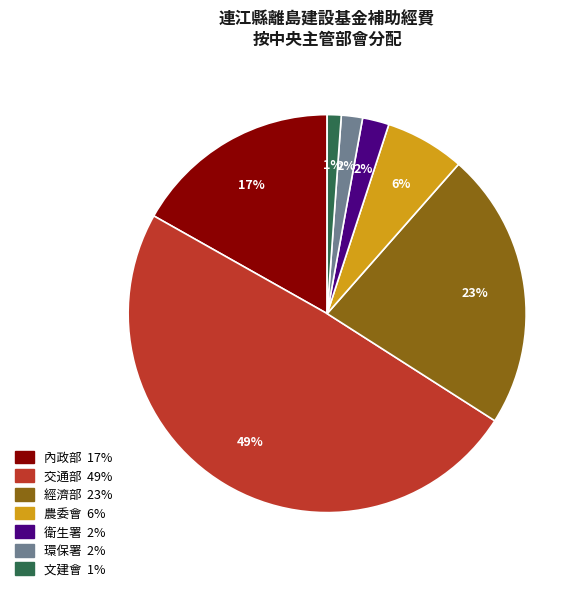

Is there any slice that represents more than half of the pie?

No